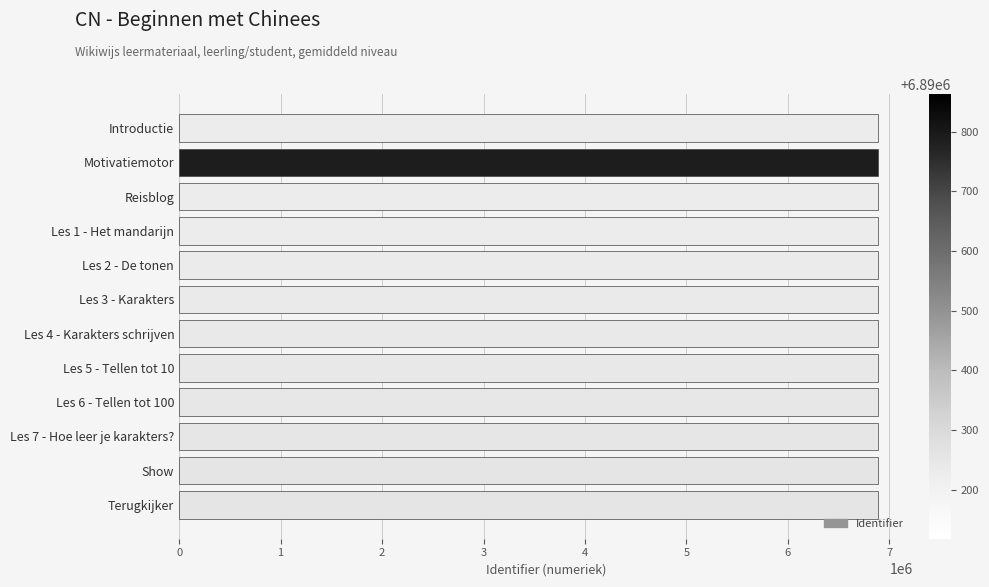

What is the greatest value displayed?

6890863